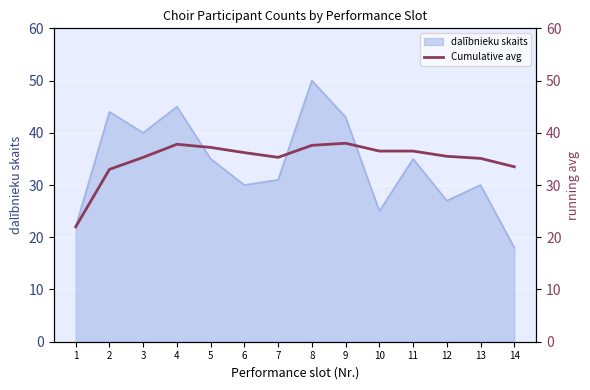

True or false: the data shows 33.0 at 2.

True